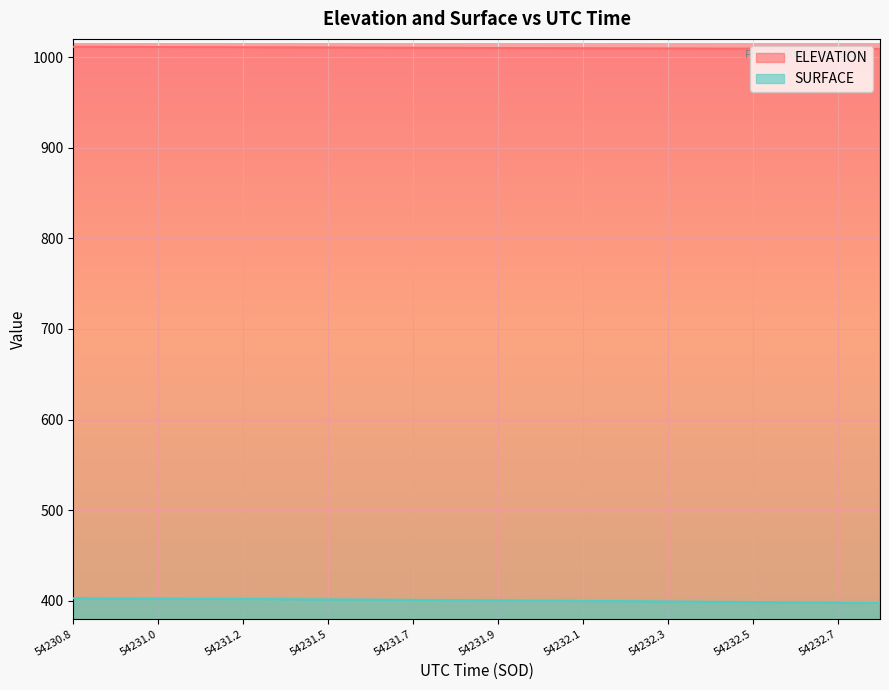

What is the minimum value for SURFACE?

397.8